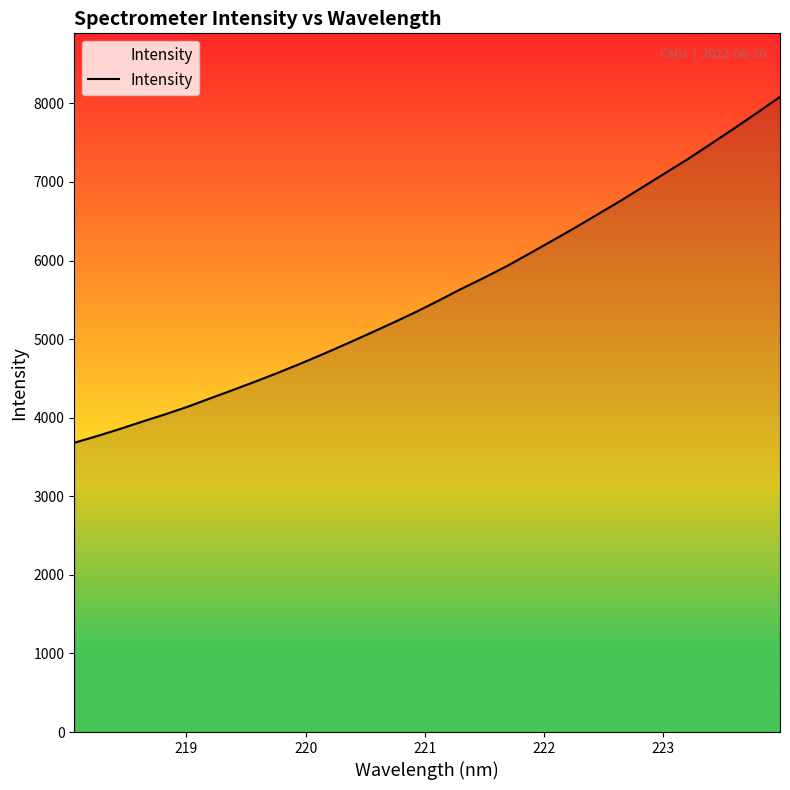

What is the smallest value displayed?

3681.1